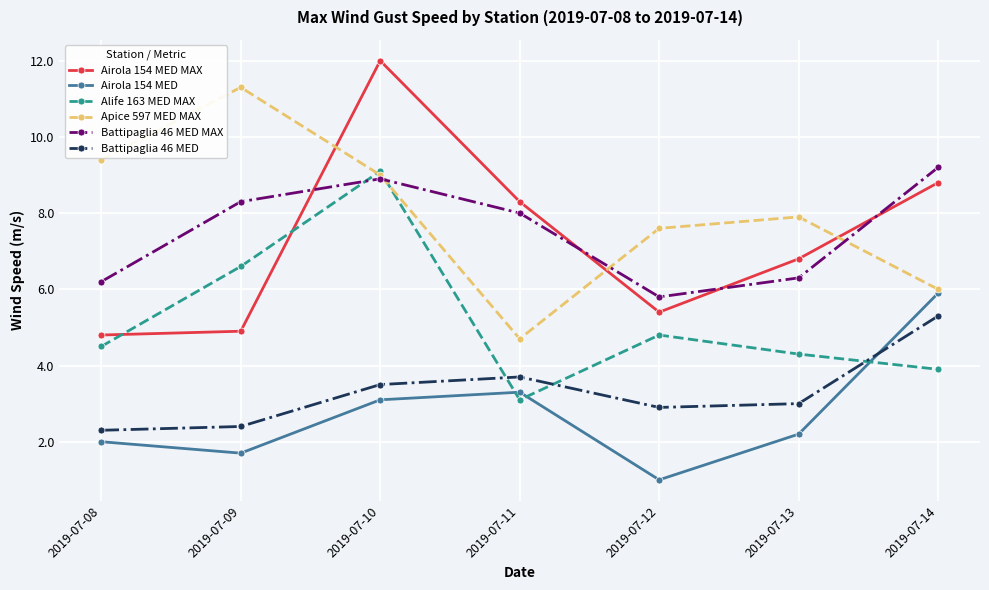

Rank the series by their maximum value, from lowest to highest.

Battipaglia 46 MED, Airola 154 MED, Alife 163 MED MAX, Battipaglia 46 MED MAX, Apice 597 MED MAX, Airola 154 MED MAX